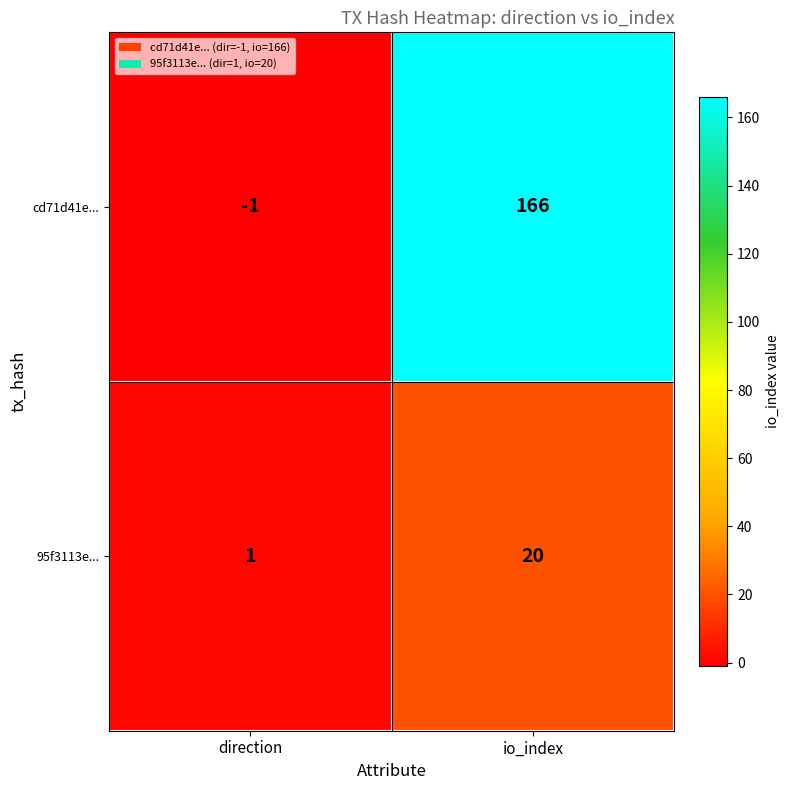

What is the difference between the cd71d41e... values at io_index and direction?

167